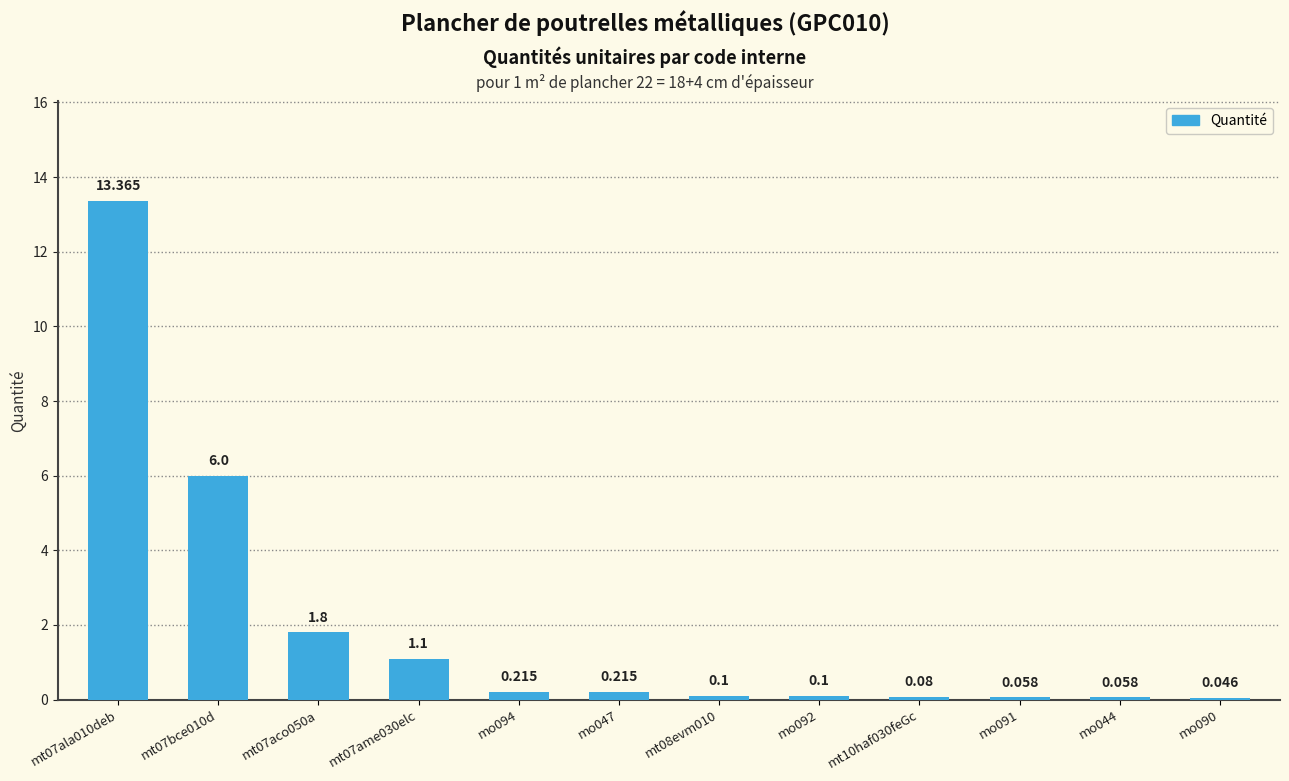

Which has a higher value, mo094 or mt07bce010d?

mt07bce010d